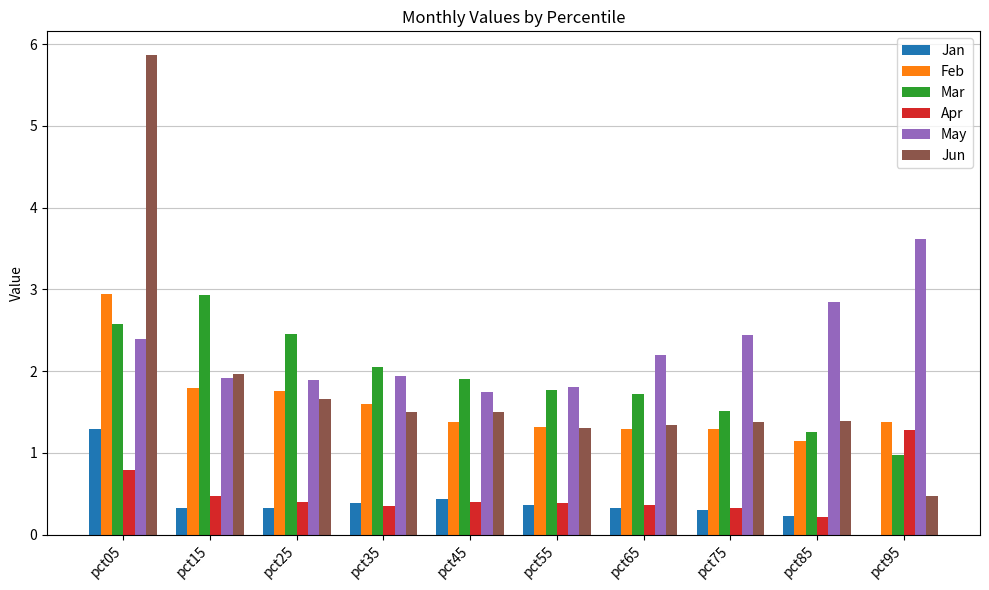

Which series has the largest total across all categories?

May